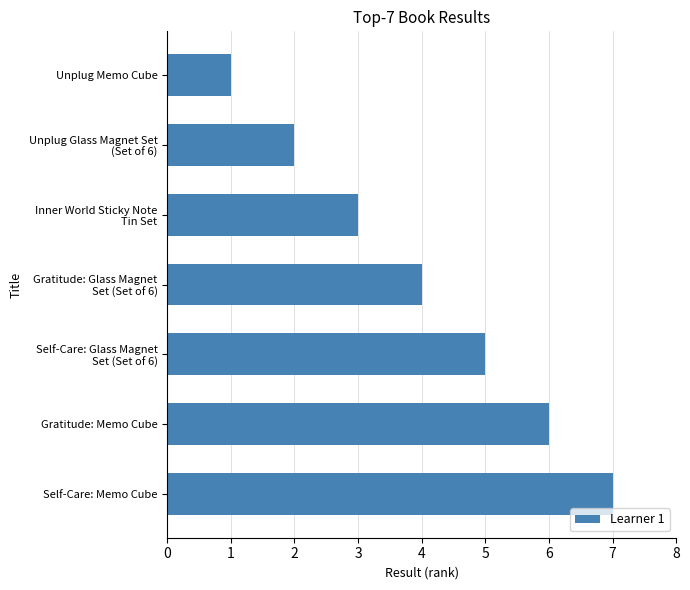

What is the label of the 1st bar from the top?

Unplug Memo Cube